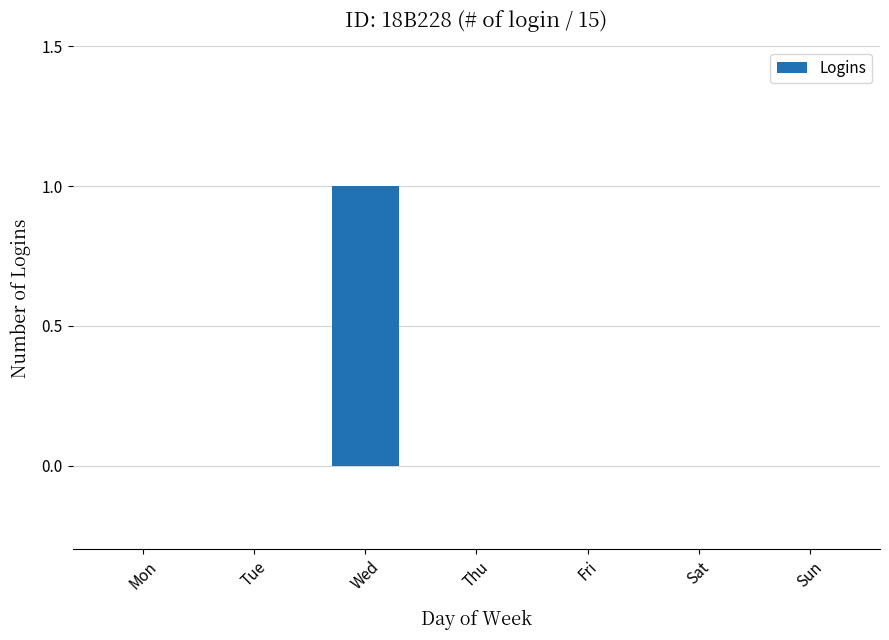

What is the change in value from Wed to Thu?

-1